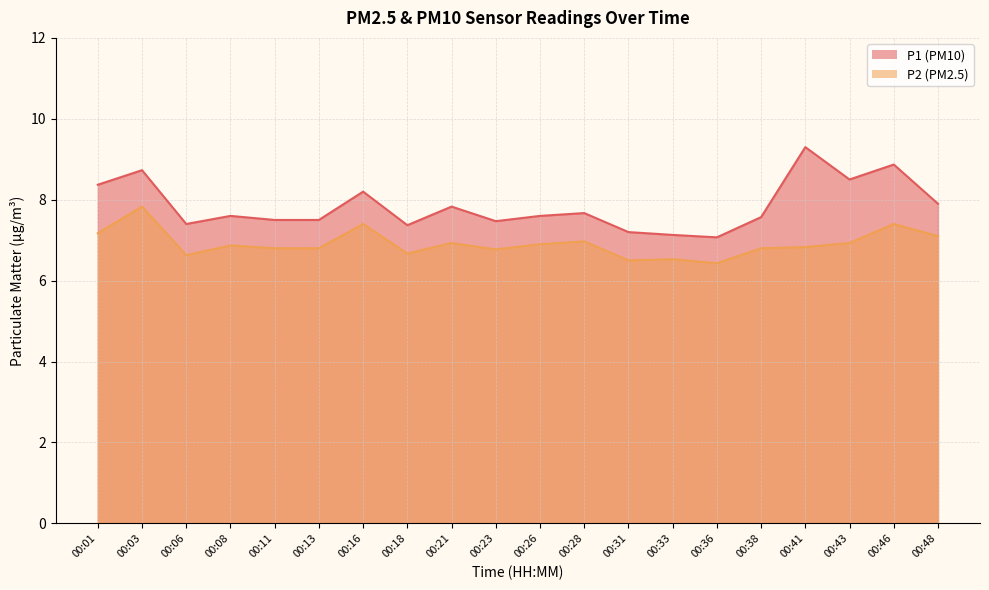

Which category has the lowest value in the P2 series?

00:36